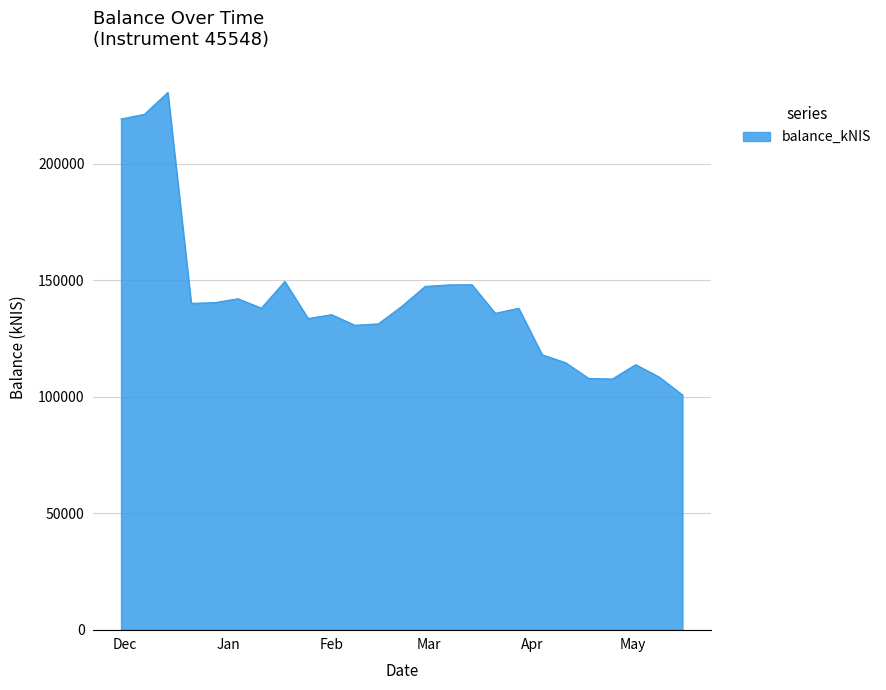

Does the chart display data point markers on the line(s)?

No